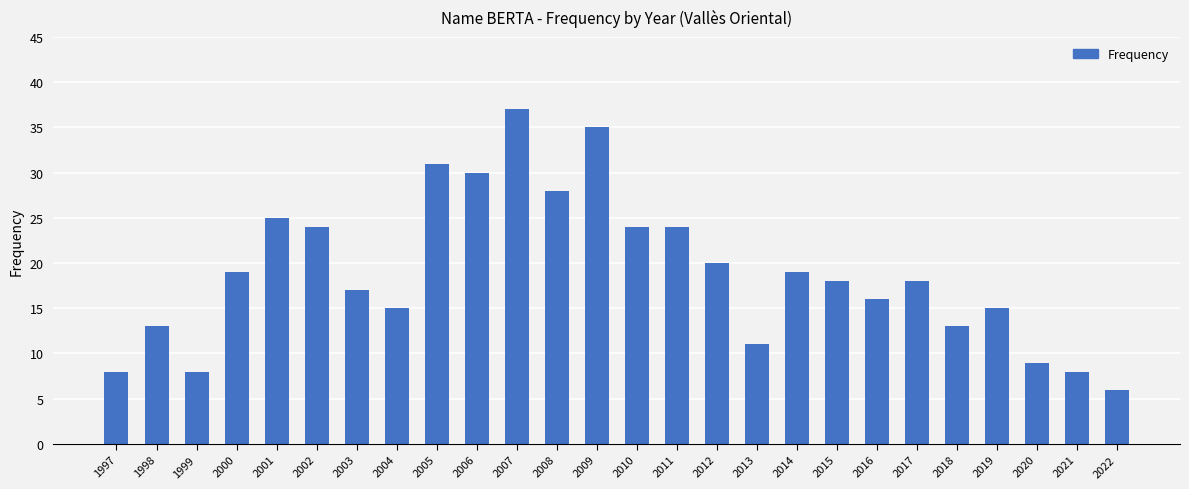

At which label is the value closest to 21?

2012